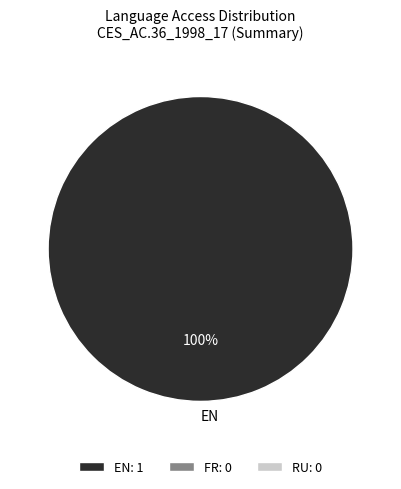

Does EN represent more than half of the total?

Yes